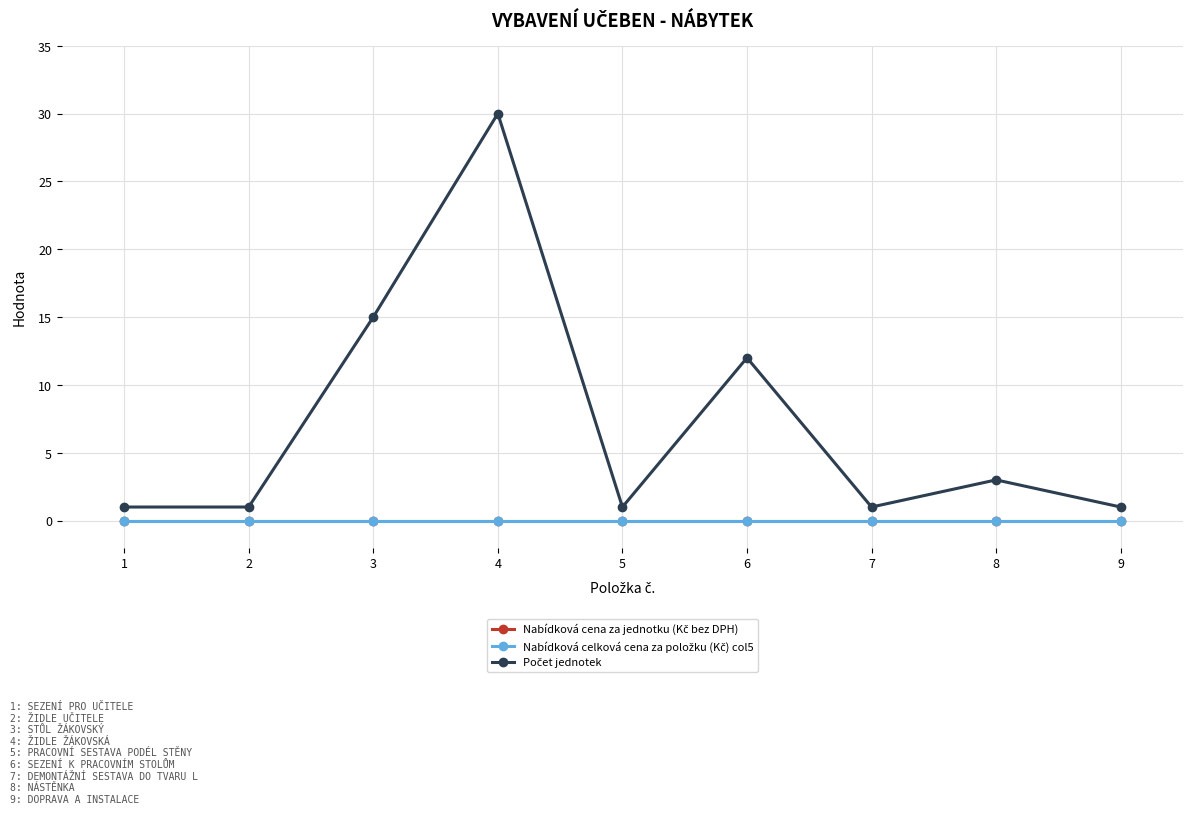

What is the maximum value for Počet jednotek?

30